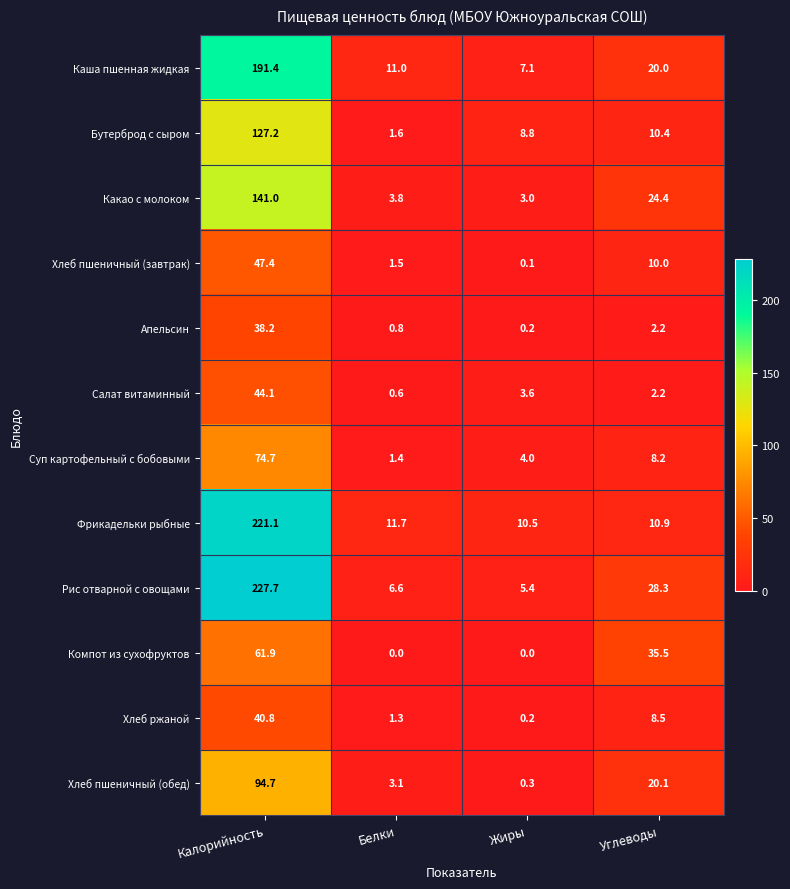

At how many categories does at least one series exceed 88?

1